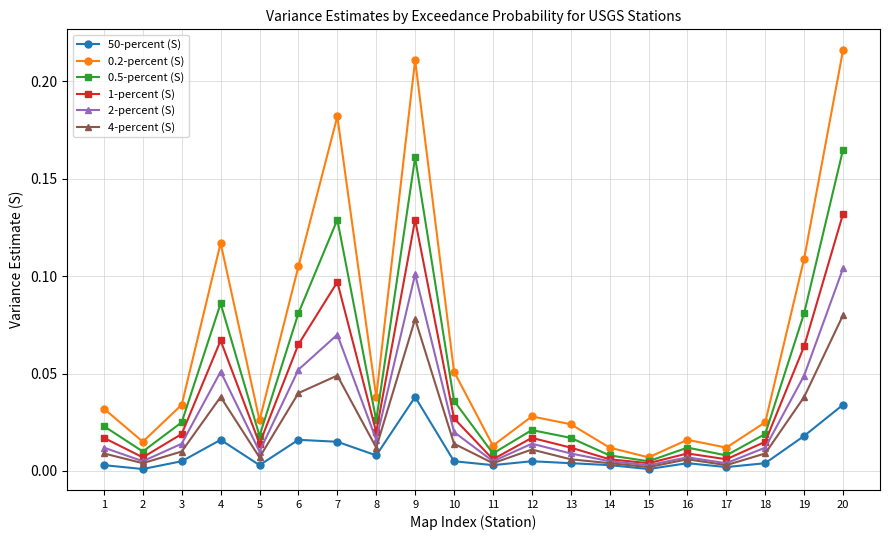

How many lines are shown in the chart?

6